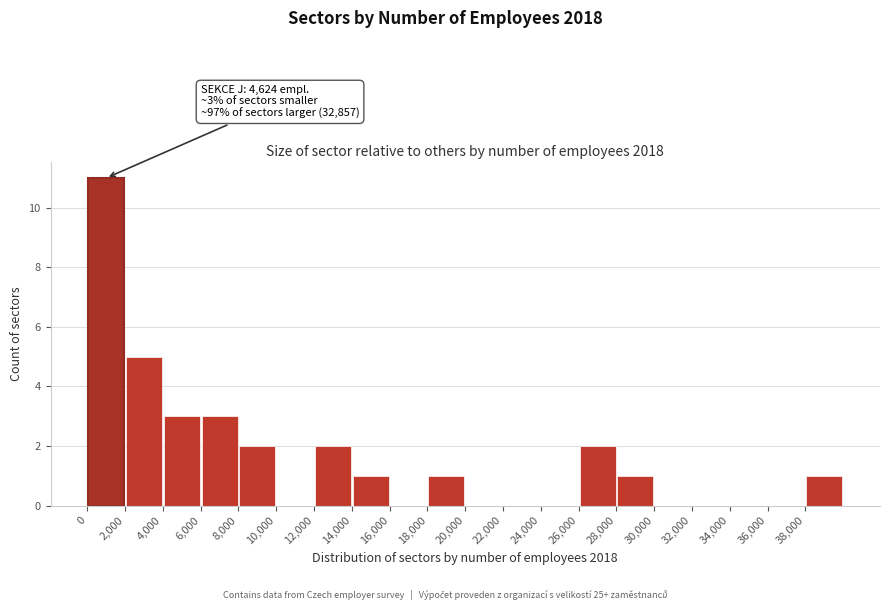

Over which range of the x-axis is the bar tallest?

0 to 2000